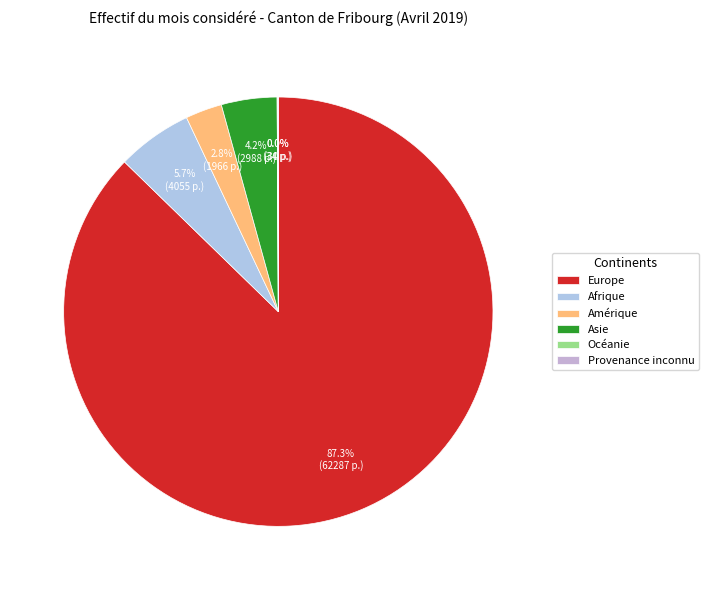

Count the number of slices in the pie.

6